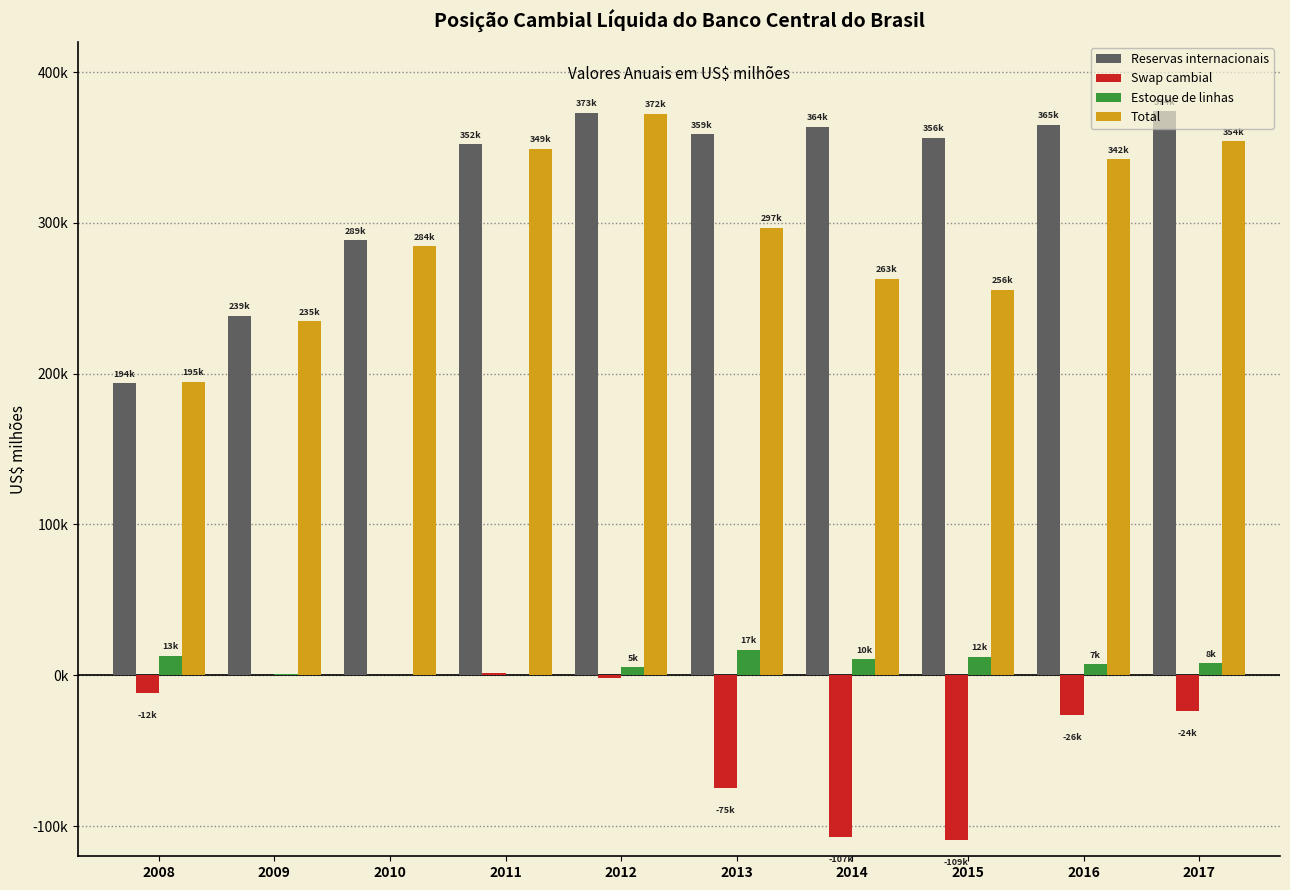

What is the maximum value shown in the chart?

373972.0